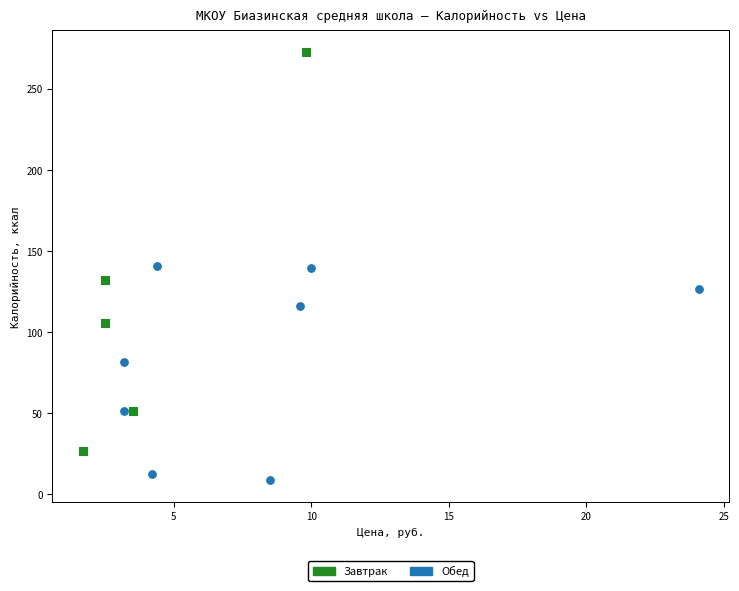

Which series has the widest spread of Y values?

Завтрак